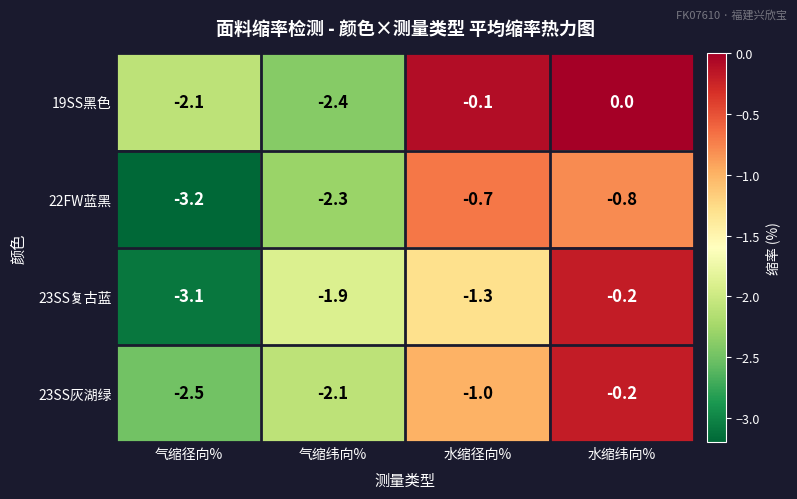

Count the number of data series in this chart.

4